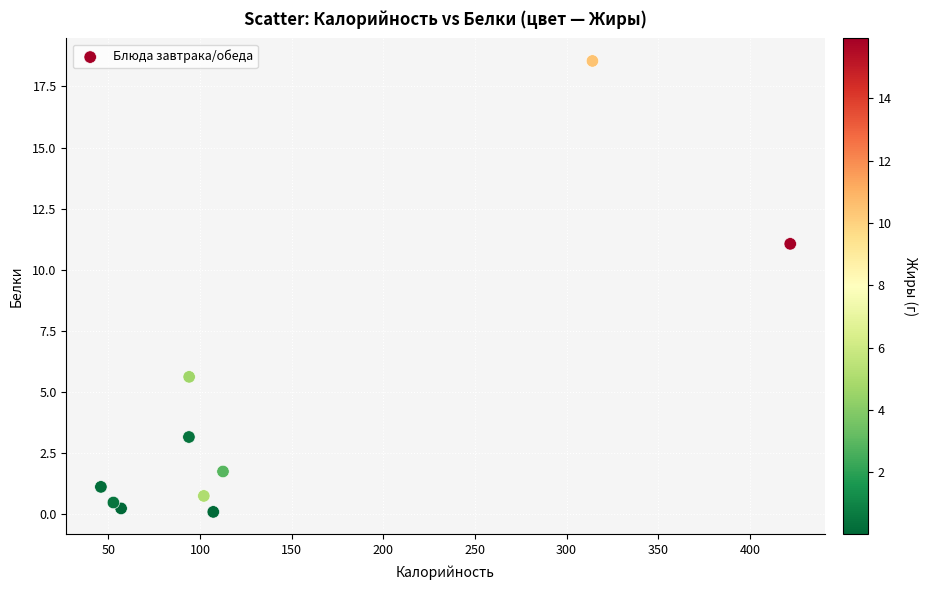

What Y value in the scatter plot is closest to 9?

11.1